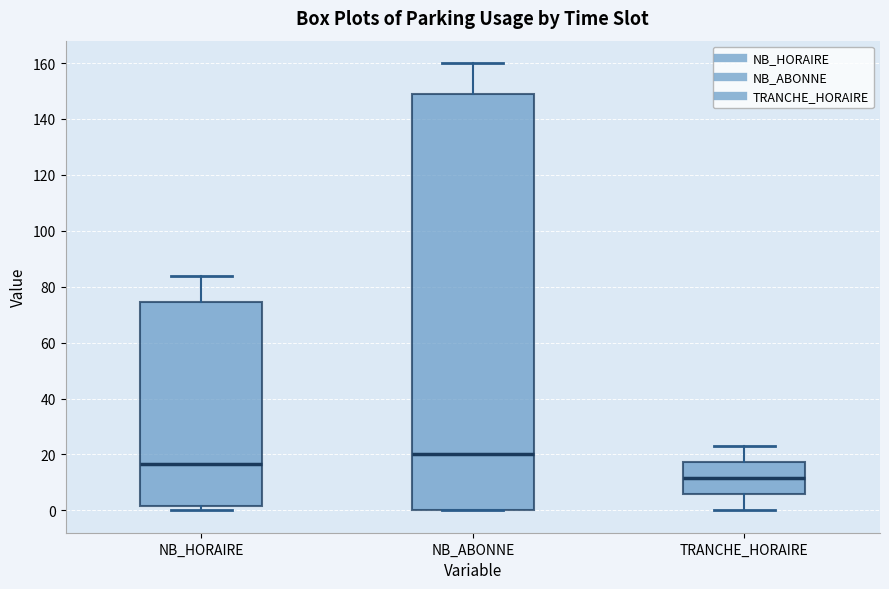

Where does the upper whisker of the box for TRANCHE_HORAIRE end on the y-axis? The values are not printed on the chart, so give them approximately, as read against the axis.

24